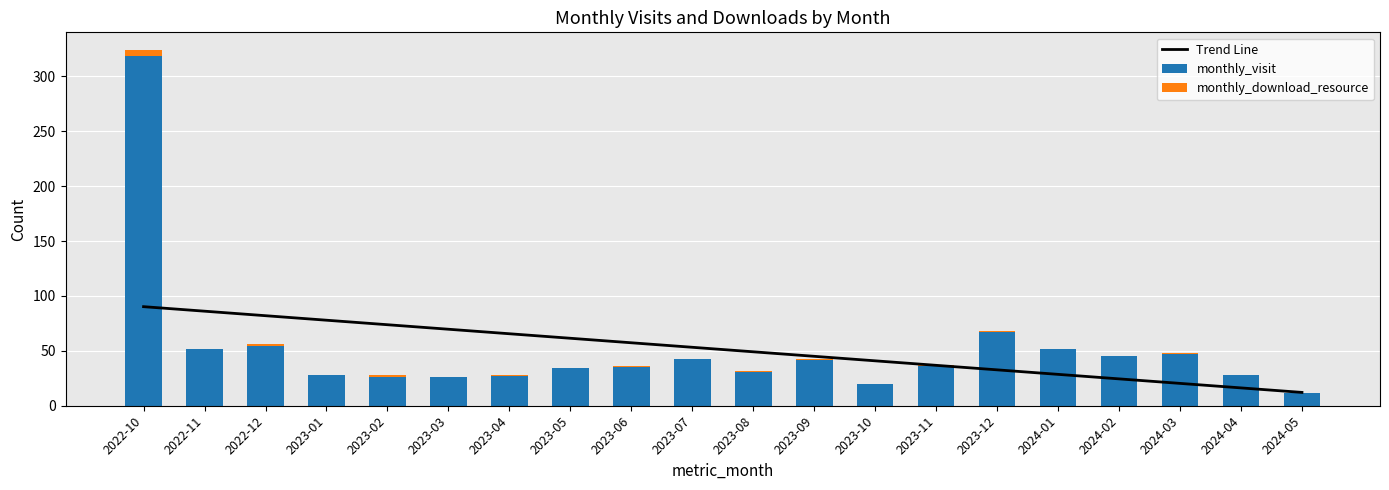

How many monthly_download_resource values are between 0 and 1?

17